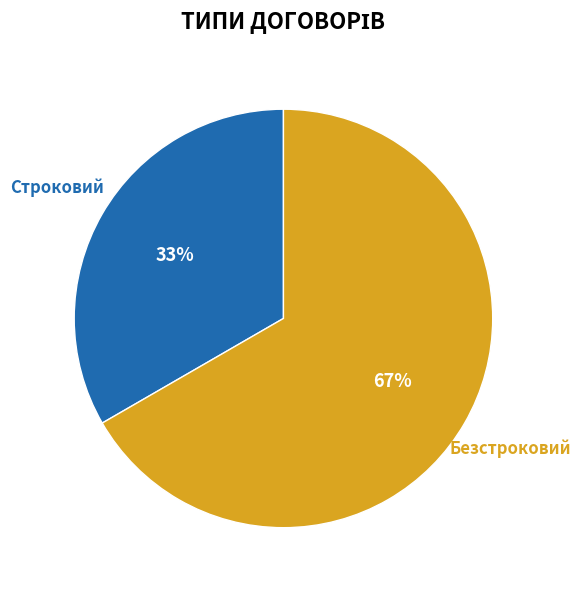

Does Строковий account for over 50% of the chart?

No